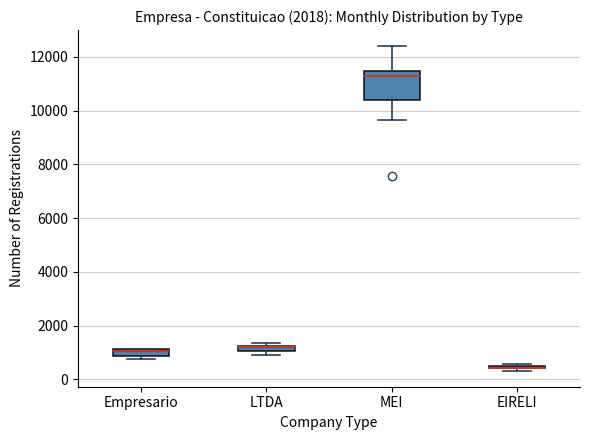

Where is the lower edge of the box for LTDA on the y-axis? The values are not printed on the chart, so give them approximately, as read against the axis.

1000